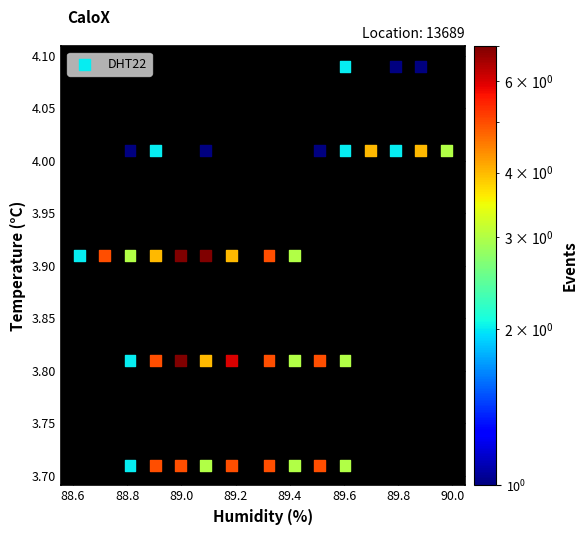

What is the range of Y values (max minus min)?

0.4